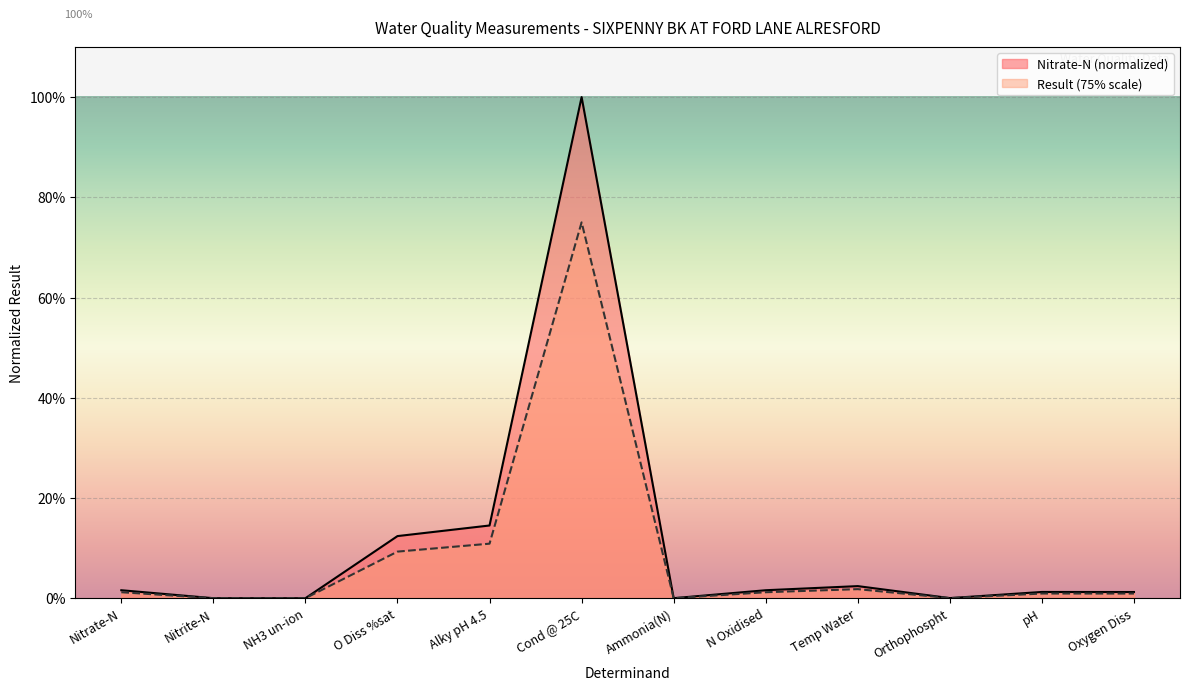

Does the chart display data point markers on the line(s)?

No